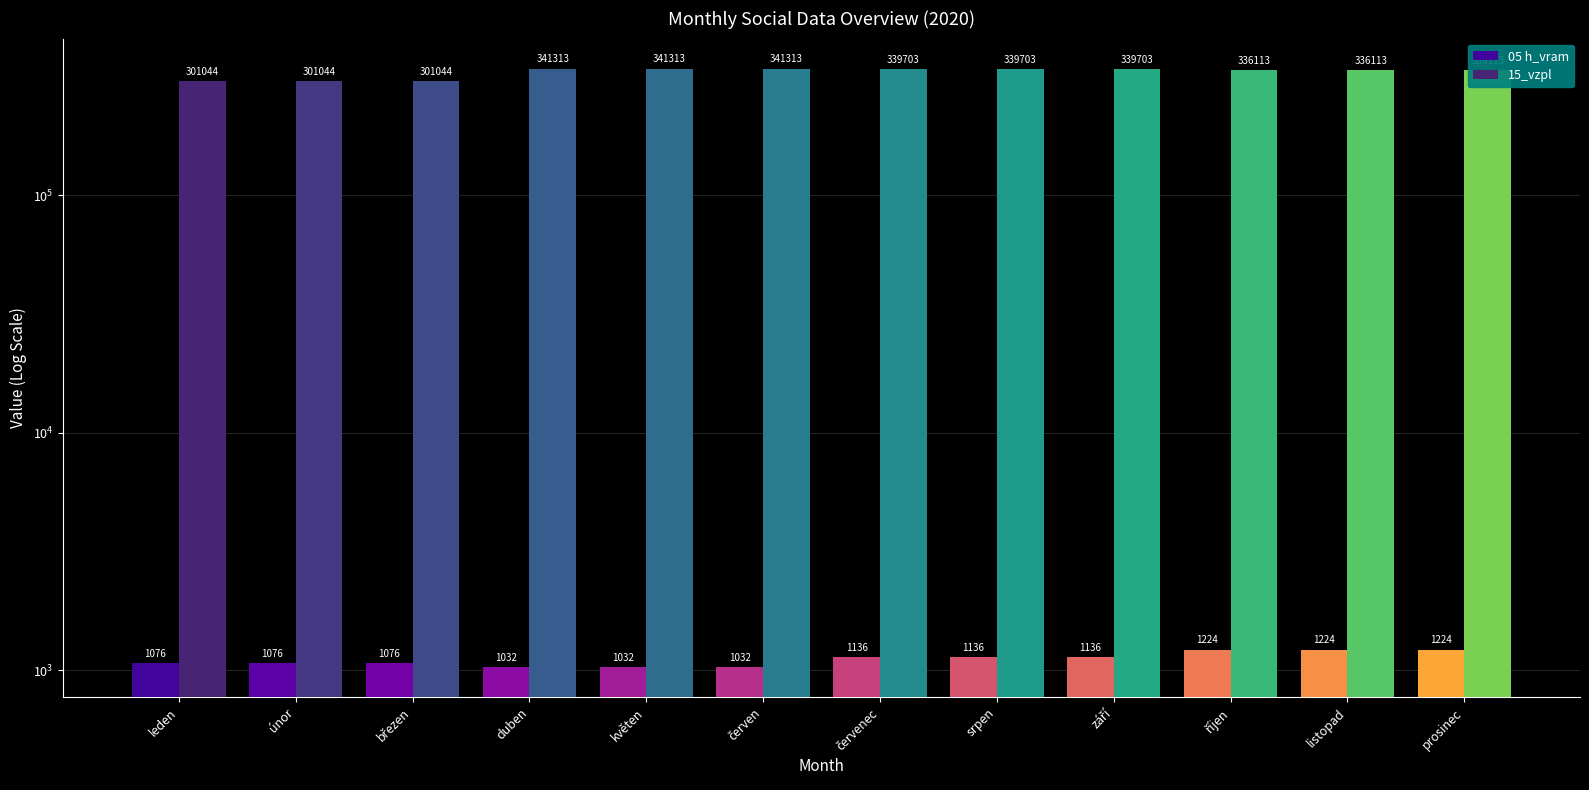

Reading left to right, what are all the values shown in this chart?

05 h_vram: 1076	1076	1076	1032	1032	1032	1136	1136	1136	1224	1224	1224
15_vzpl: 301044	301044	301044	341313	341313	341313	339703	339703	339703	336113	336113	336113